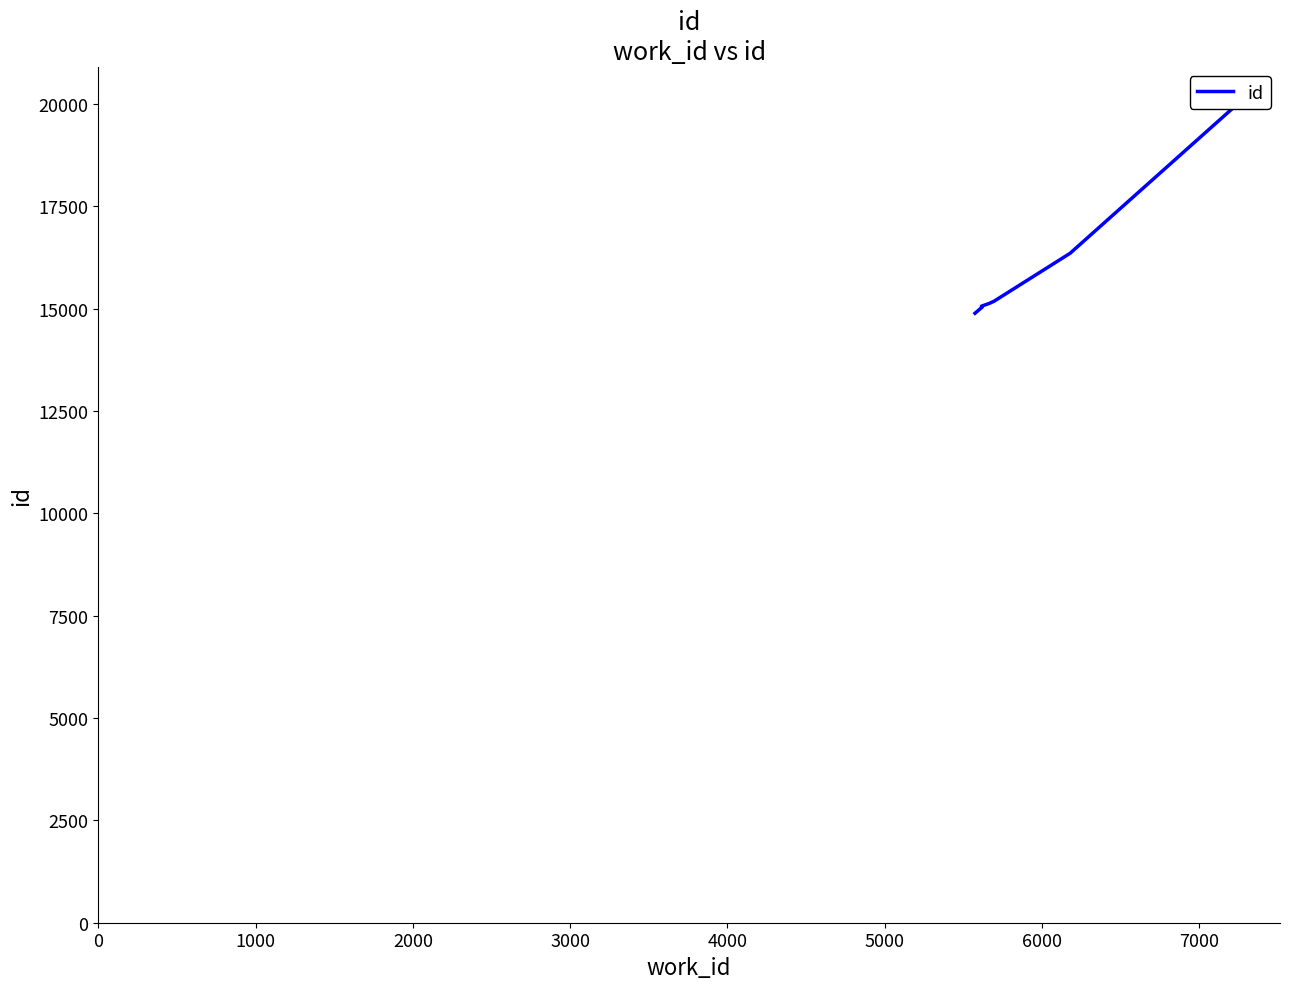

Reading left to right, list all the values displayed in this chart.

14889	15036	15060	15062	15131	15138	15176	15180	16355	20611